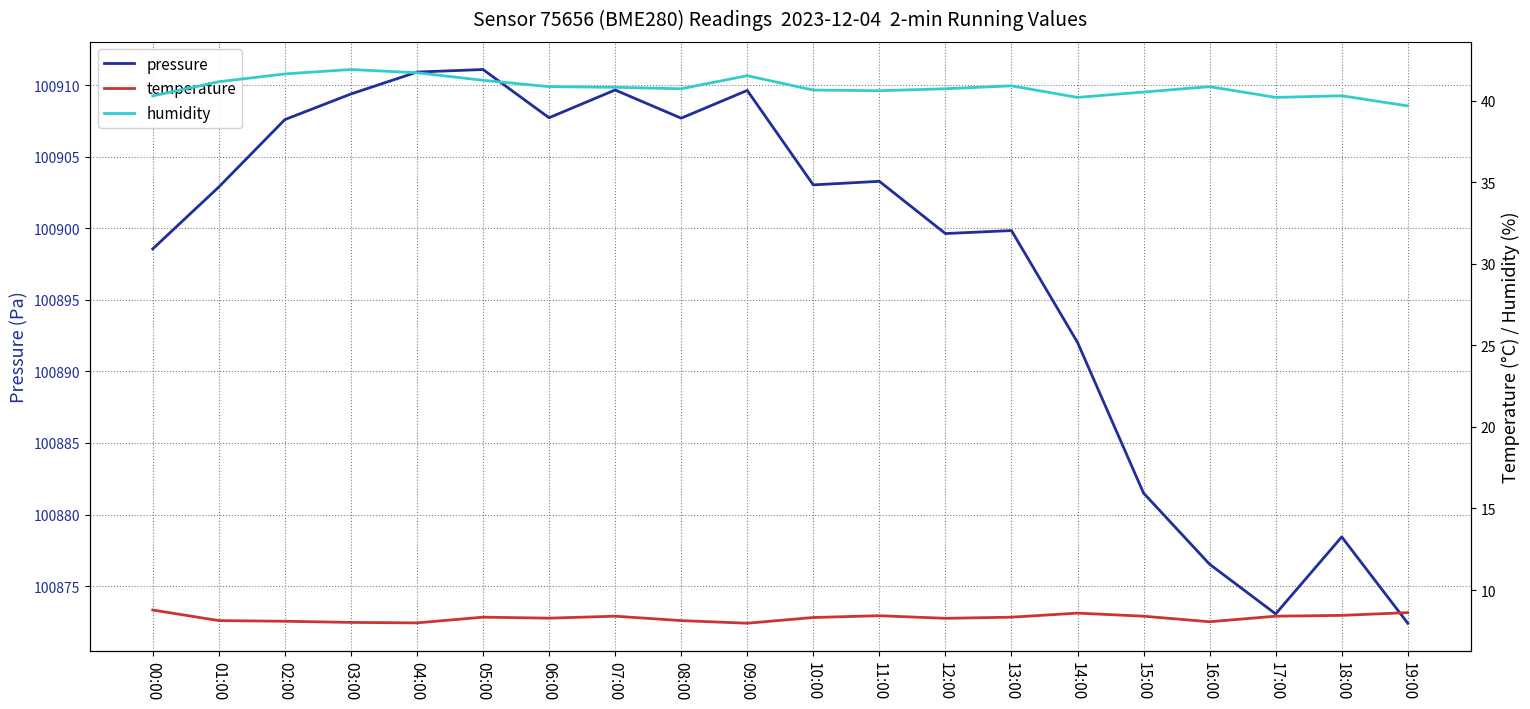

True or false: pressure and temperature intersect in this chart.

False